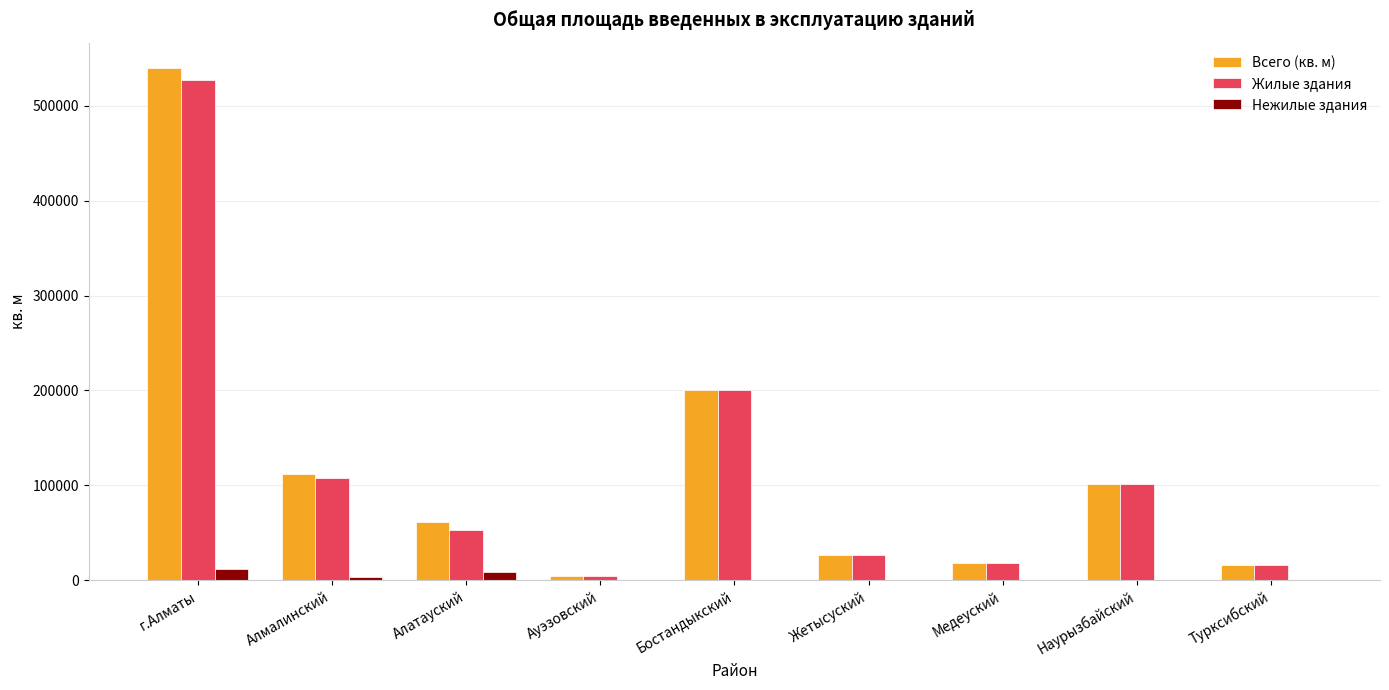

Does the chart contain stacked bars?

No